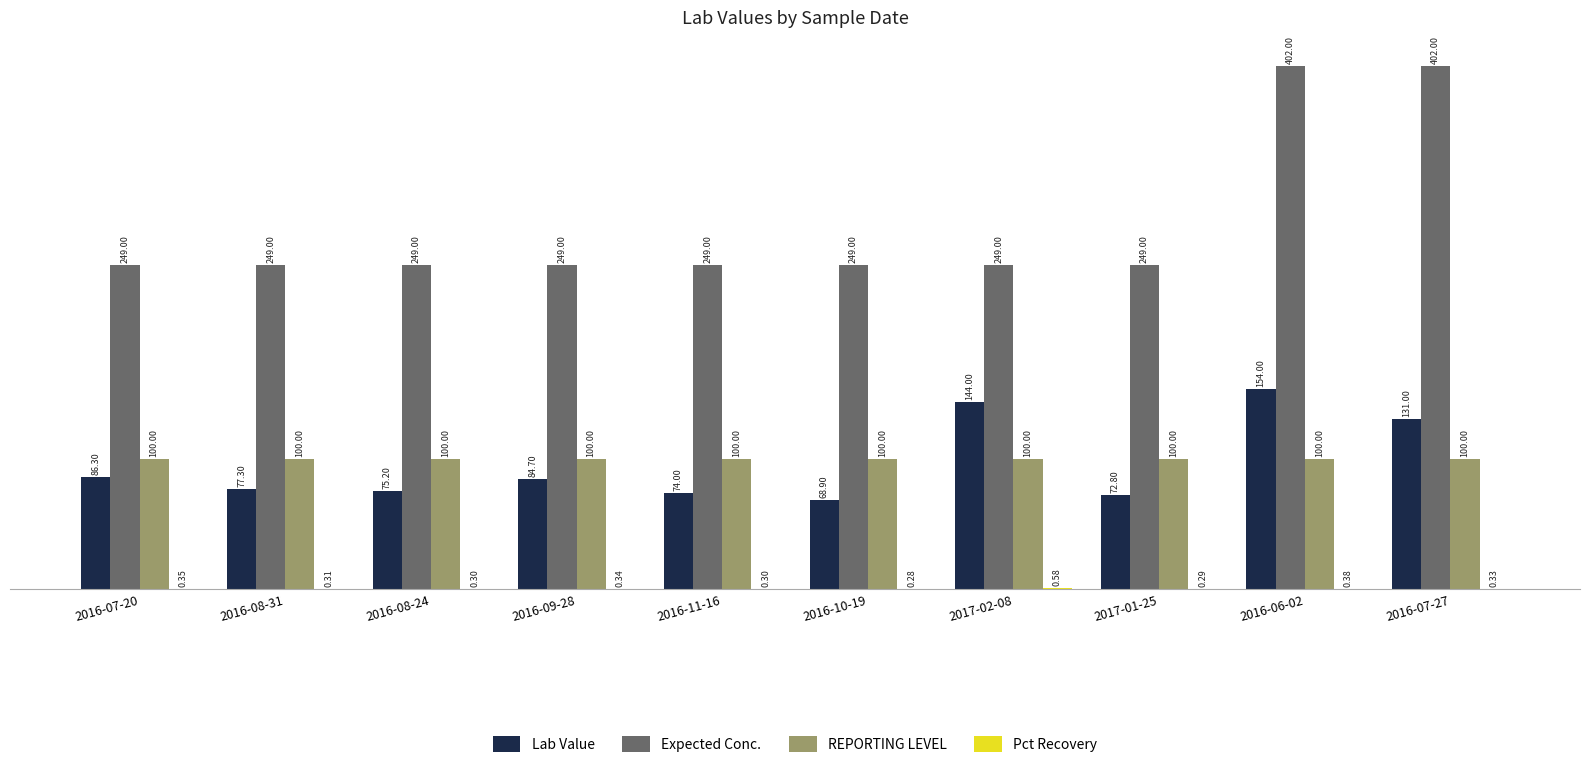

How many series are shown in this chart?

4